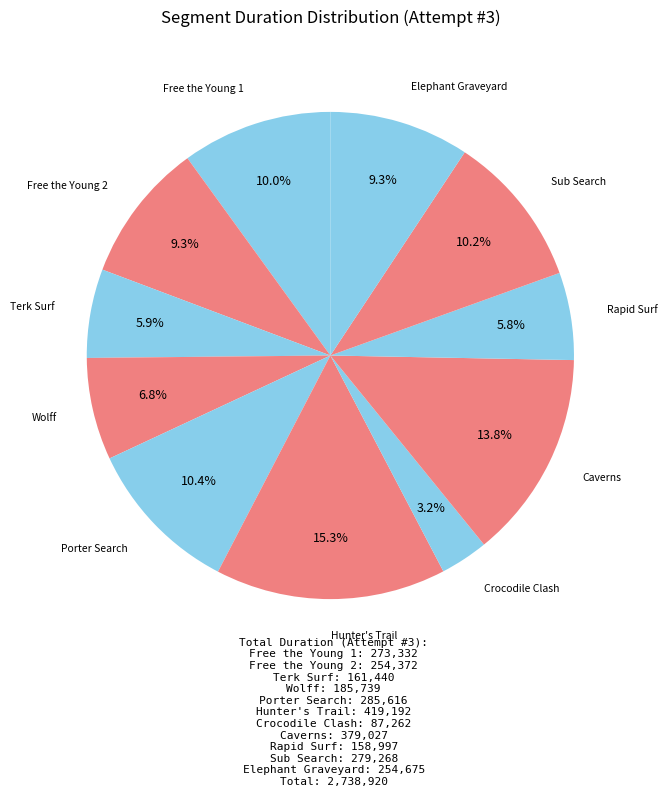

How many slices are in this pie chart?

11